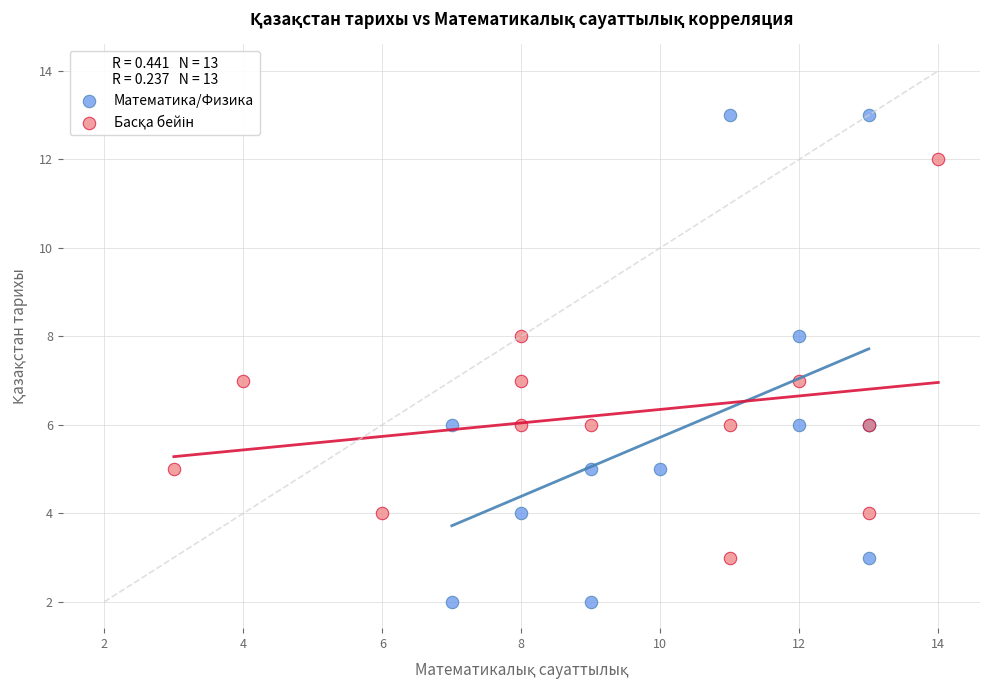

Which series contains the lowest Y value?

Математика/Физика